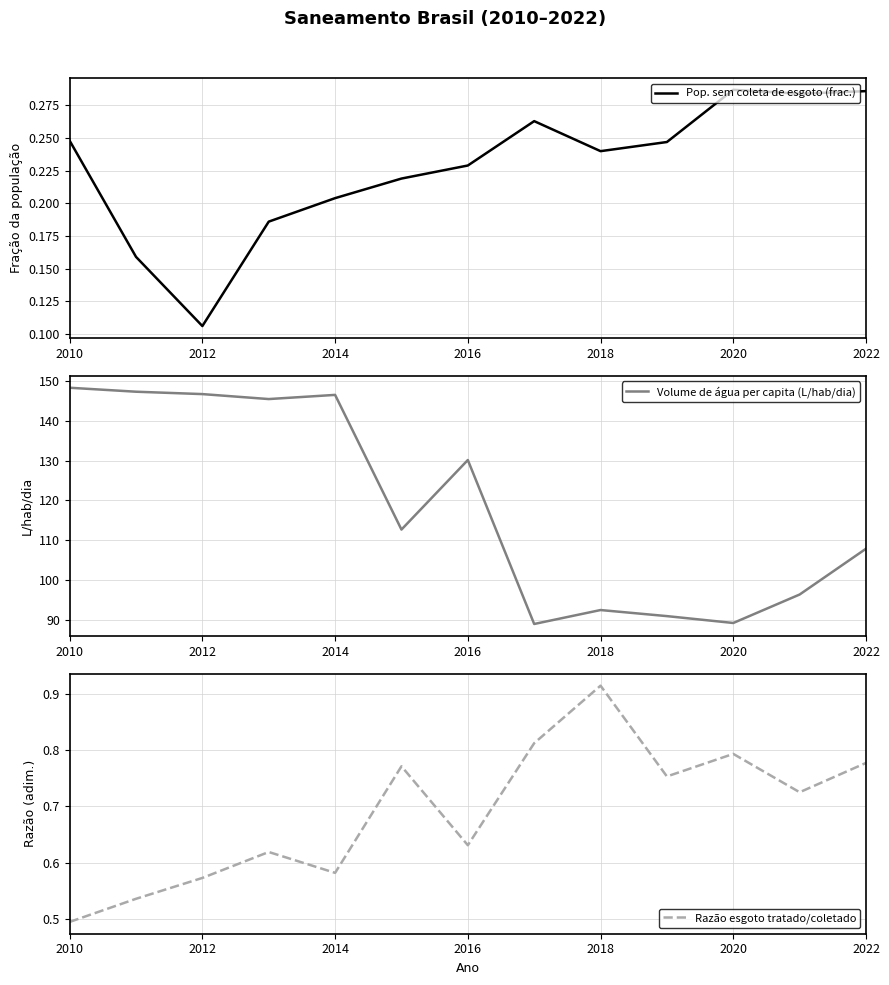

Which series has the largest total across all categories?

Volume de água per capita (L/hab/dia)